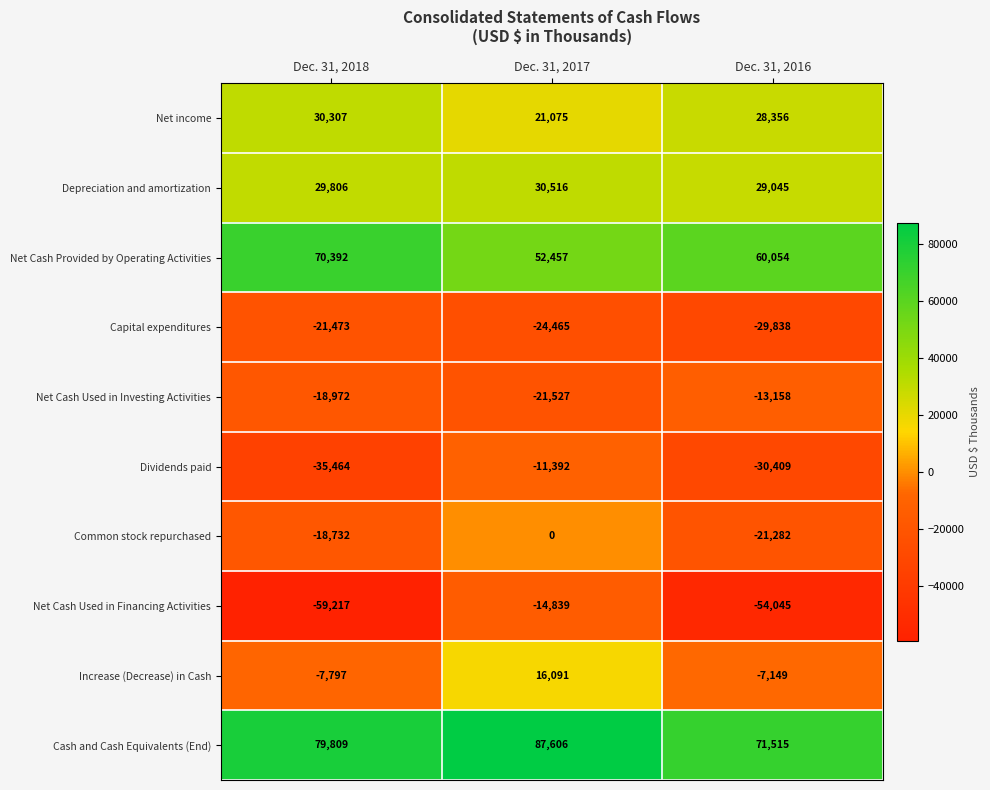

What is the spread (max minus min) of values at Dec. 31, 2017?

112071